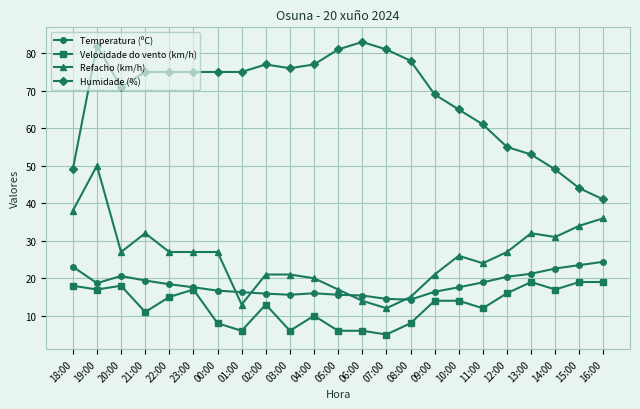

At how many categories does at least one series exceed 5?

23